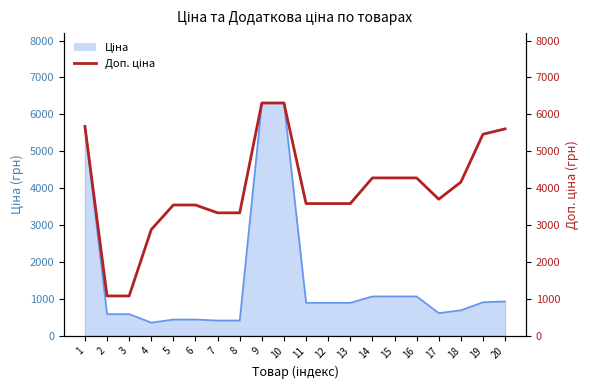

Count the number of values greater than 3701.

10